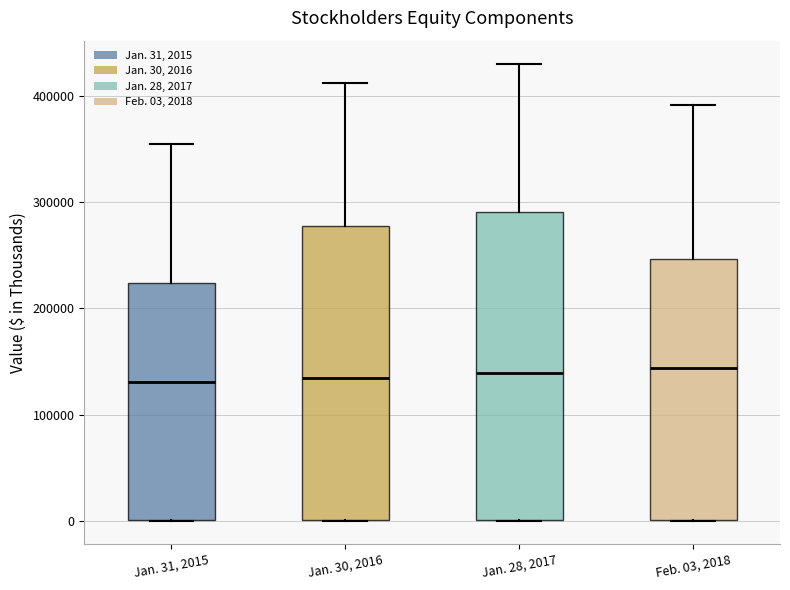

Where does the upper whisker of the box for Jan. 30, 2016 end on the y-axis? The values are not printed on the chart, so give them approximately, as read against the axis.

410000